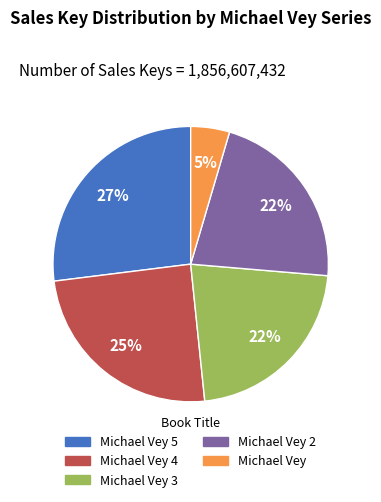

To the nearest percent, what is the average slice percentage?

20%